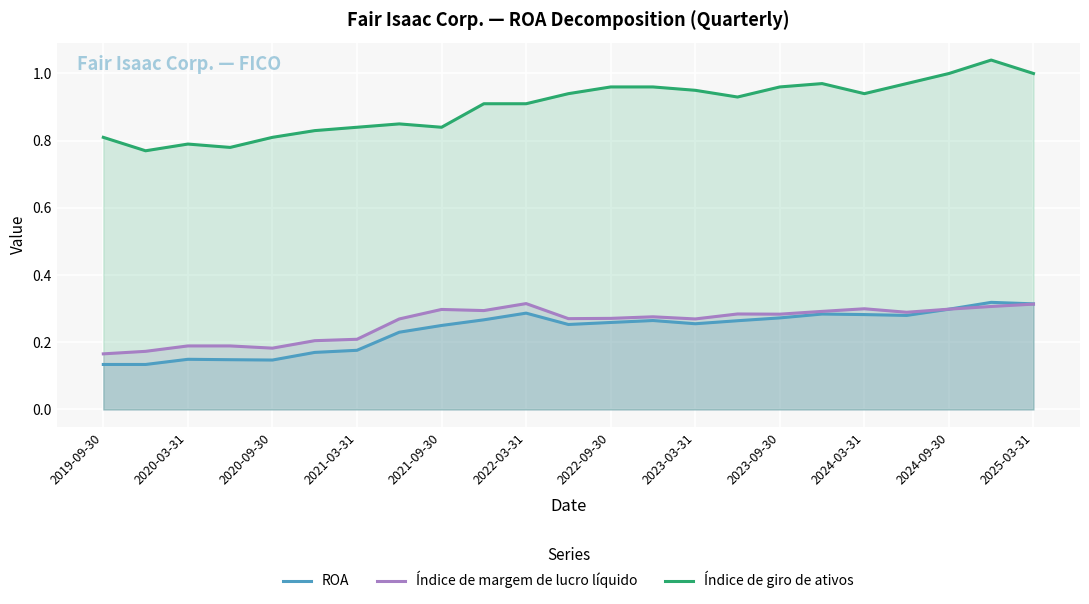

List the series in order of their peak value, highest first.

Índice de giro de ativos, ROA, Índice de margem de lucro líquido